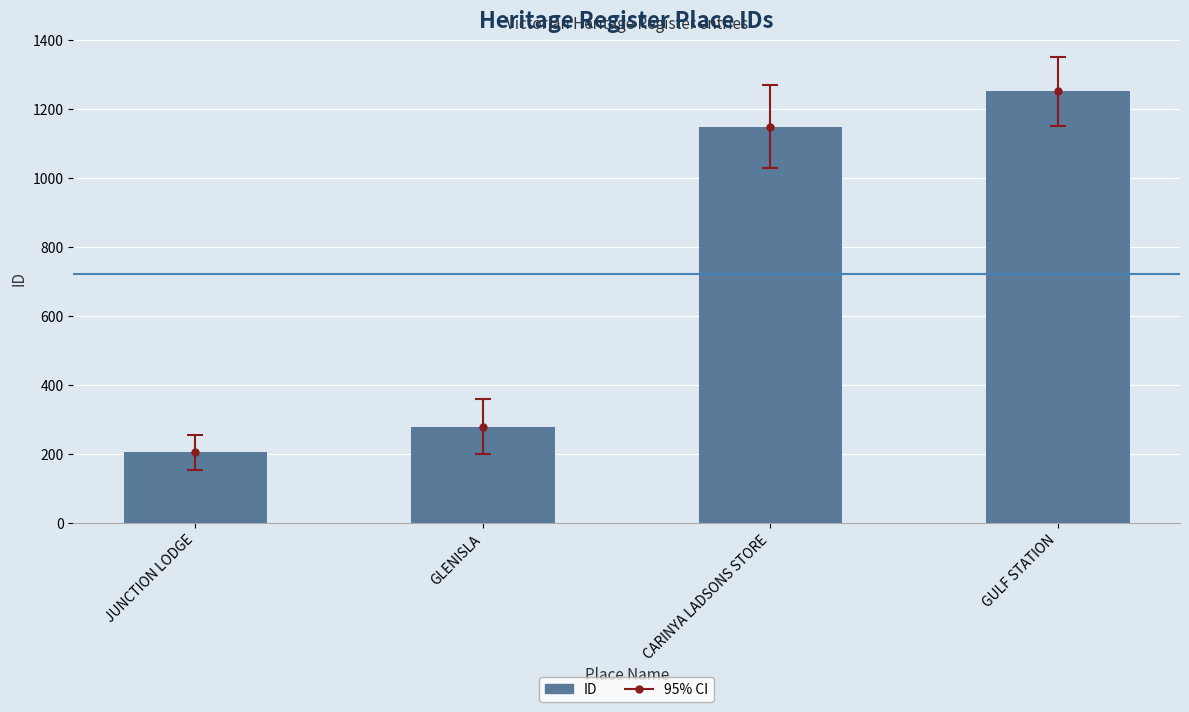

How many bars are there in total?

4